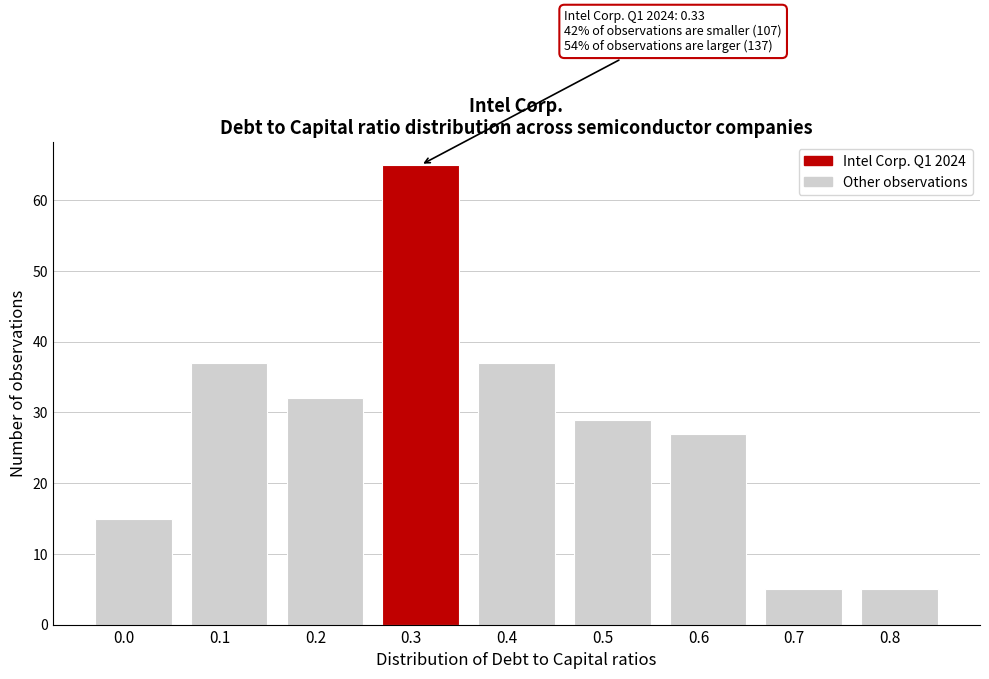

Reading left to right, what are all the values shown in this chart?

0.0=15	0.1=37	0.2=32	0.3=65	0.4=37	0.5=29	0.6=27	0.7=5	0.8=5